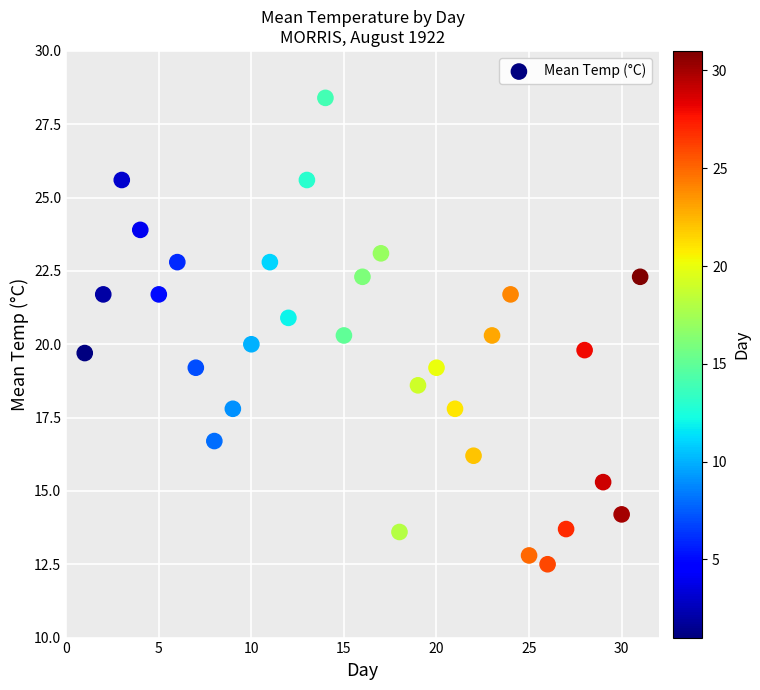

What is the range of X values (max minus min)?

30.0